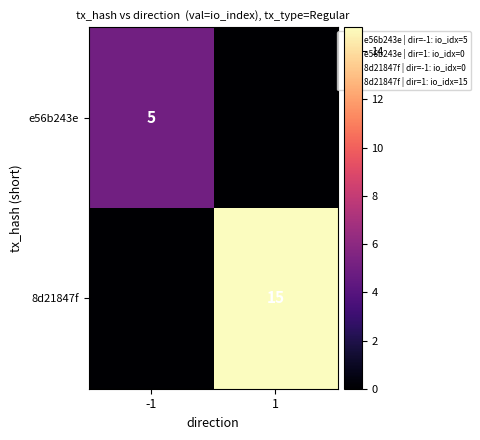

The value of e56b243e at -1 is 3. True or false?

False